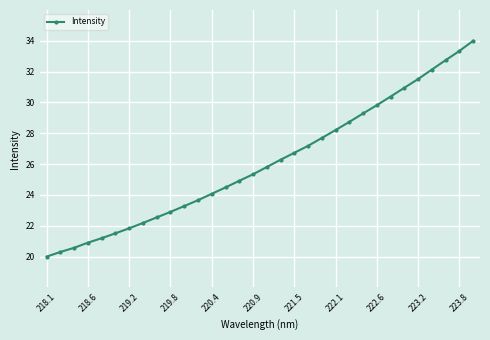

How many values exceed 25?

17